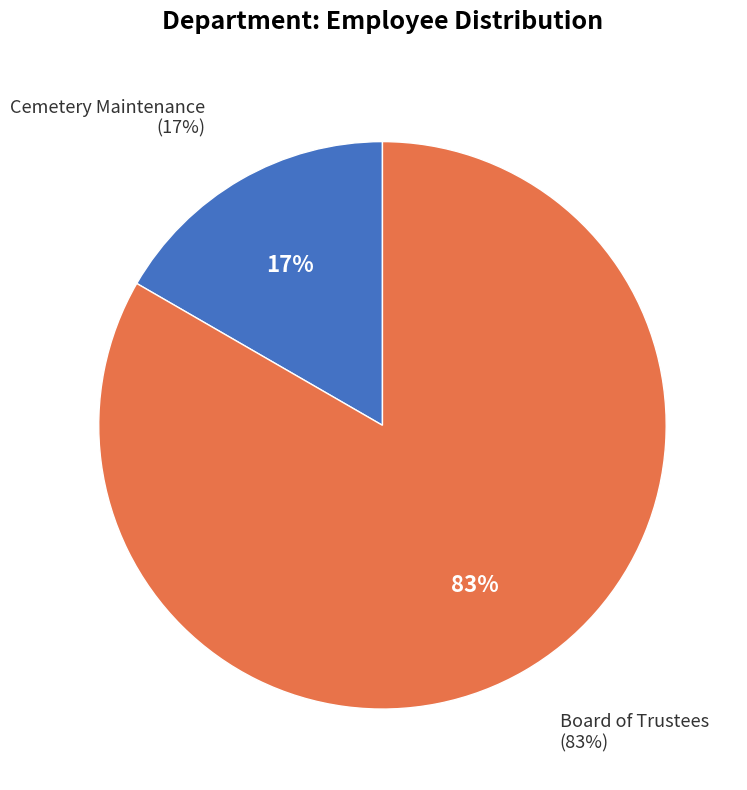

What is the majority slice?

Board of Trustees